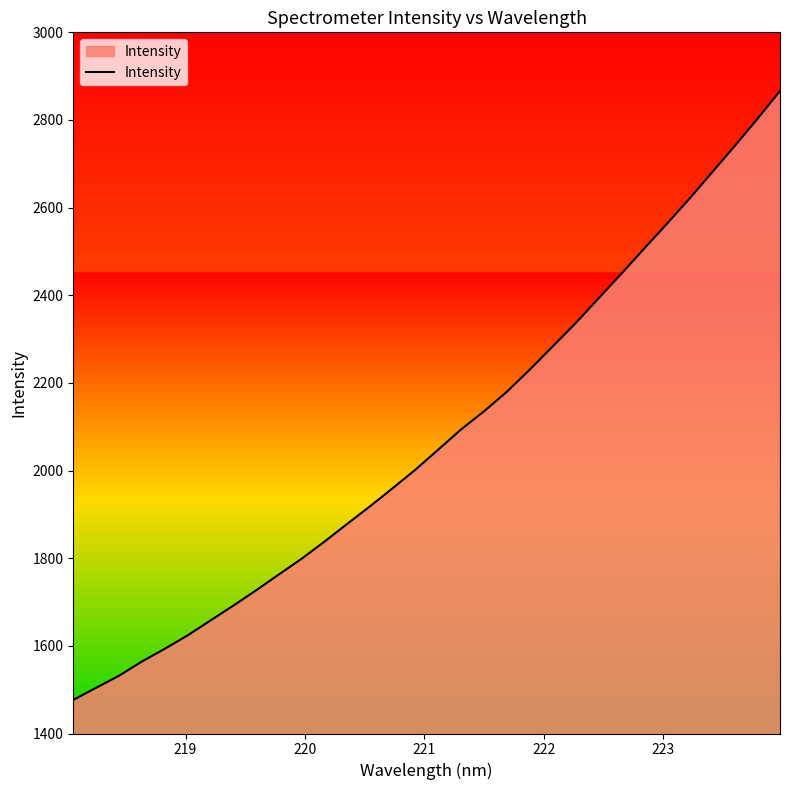

What is the maximum value shown in the chart?

2866.3